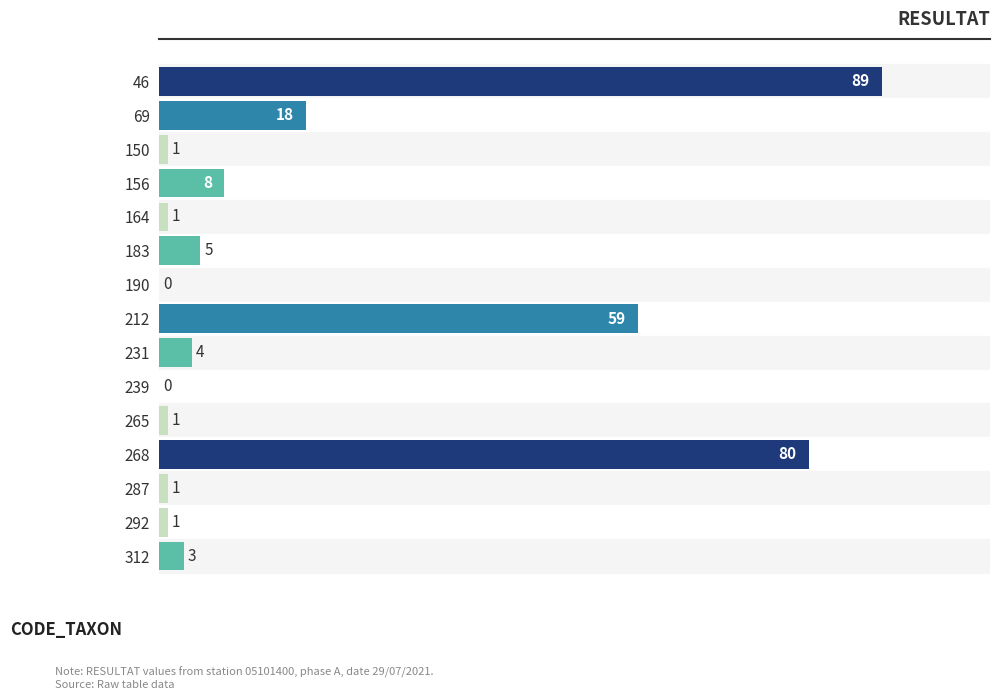

What is the greatest value displayed?

89